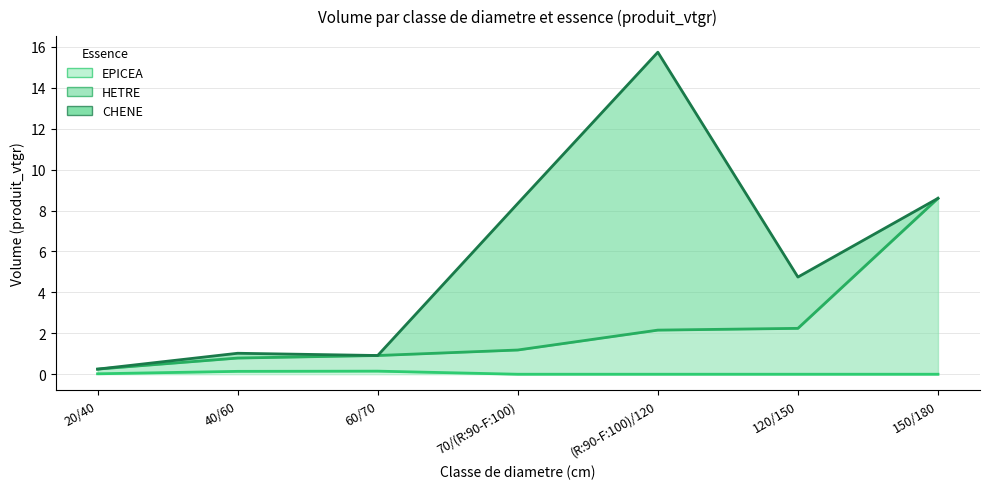

Which series has the largest range (max minus min)?

CHENE (line)